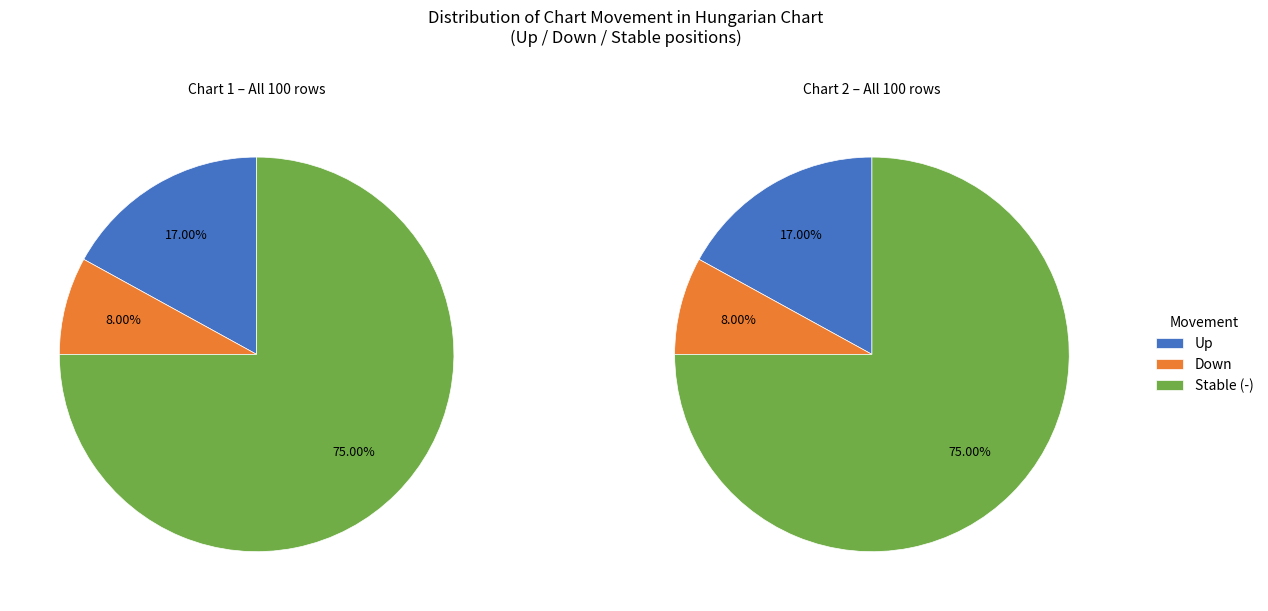

Is there any slice that represents more than half of the pie?

Yes